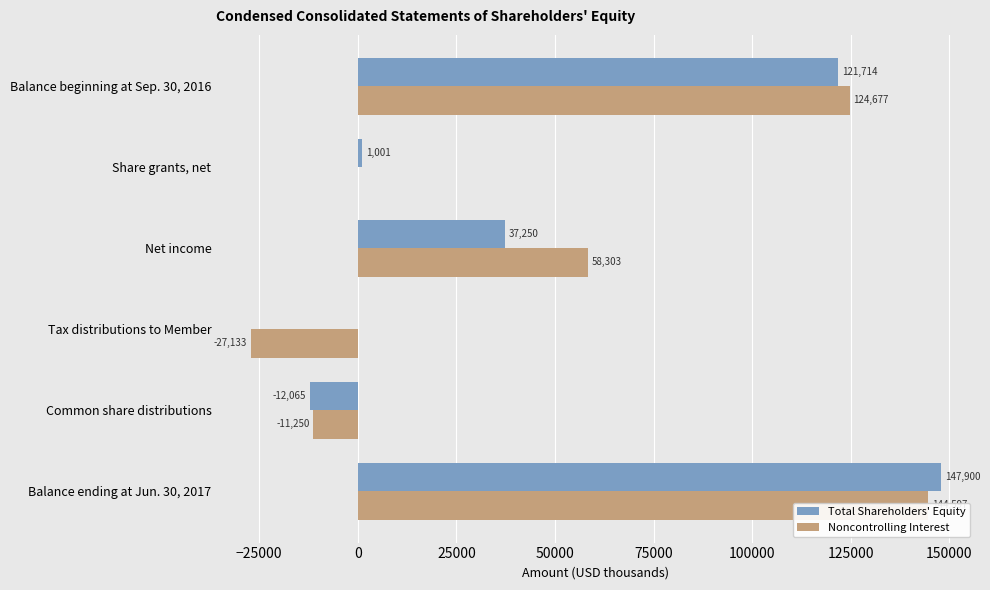

What is the smallest value displayed?

-27133